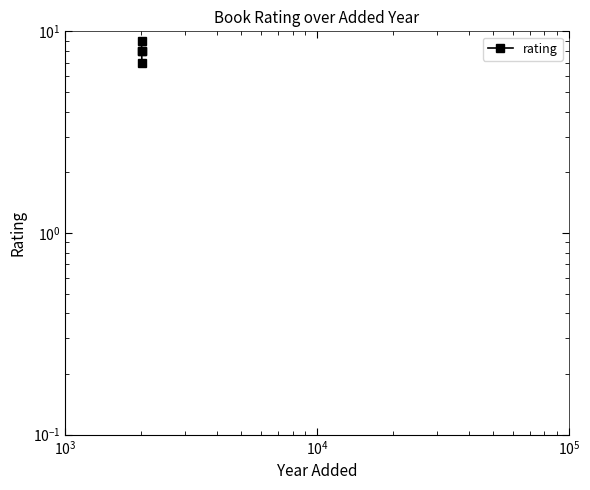

What is the sum of all values?

32